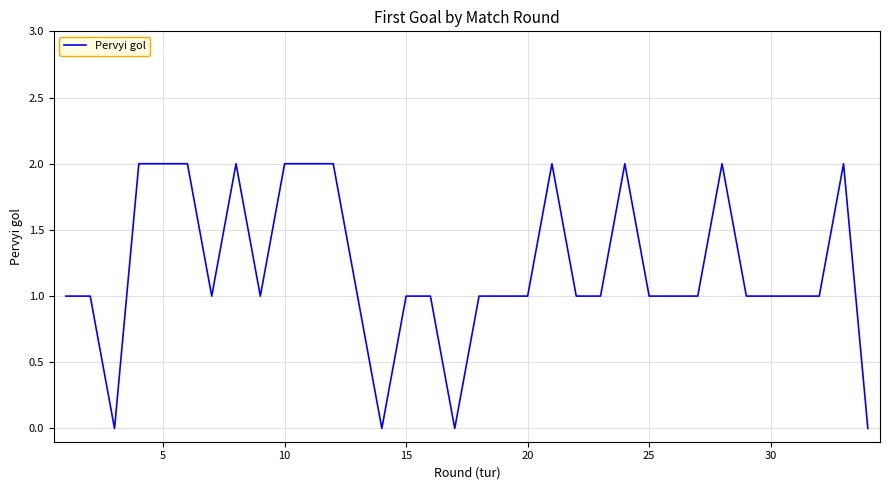

What is the difference between the second highest and second lowest values?

2